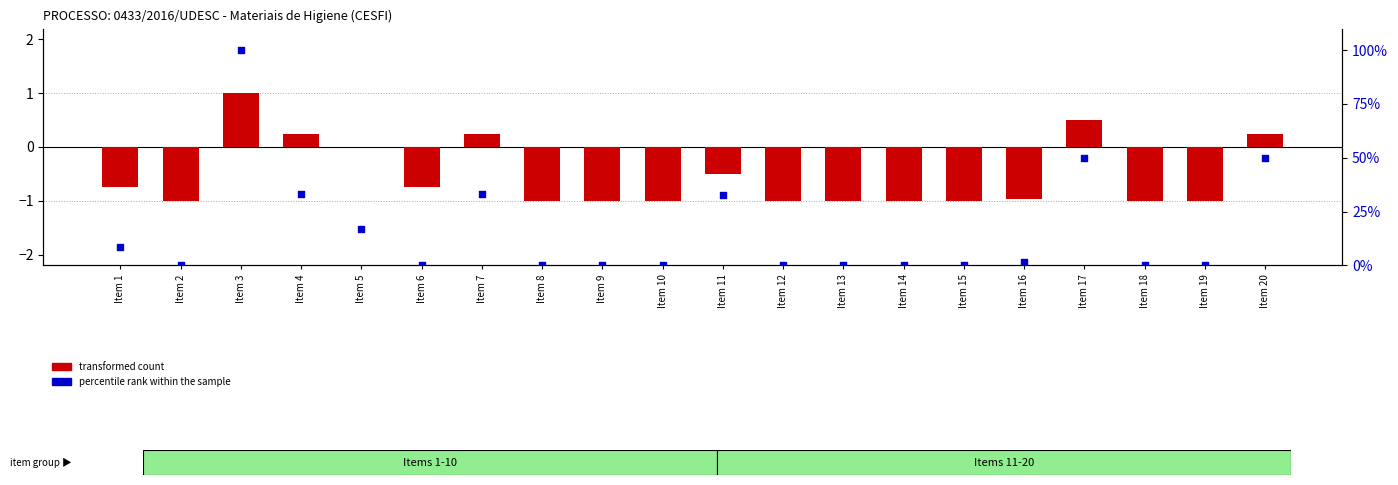

At which category is the sum across all series the highest?

Item 3